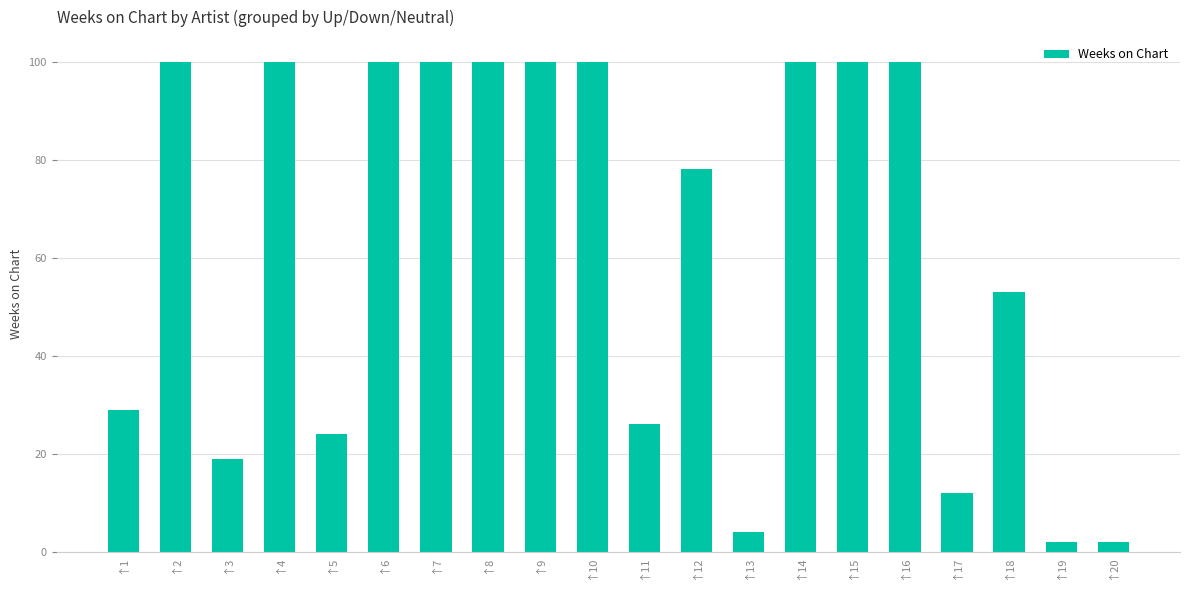

Reading left to right, transcribe all the data shown in this chart.

29	100	19	100	24	100	100	100	100	100	26	78	4	100	100	100	12	53	2	2